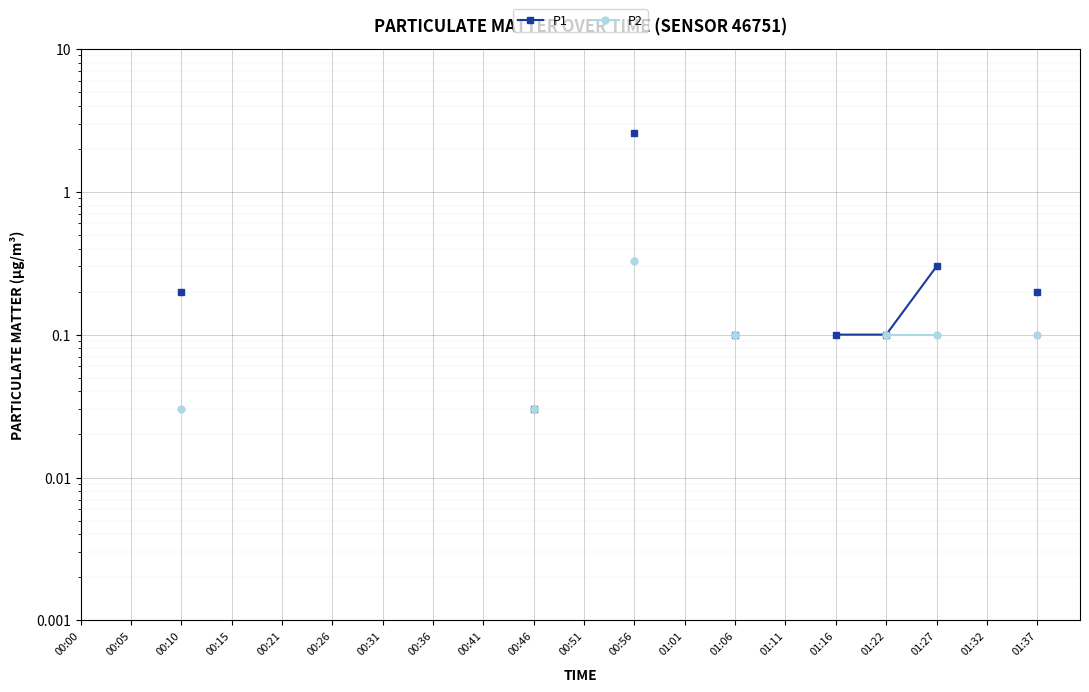

What is the label of the 6th point from the right?

01:11